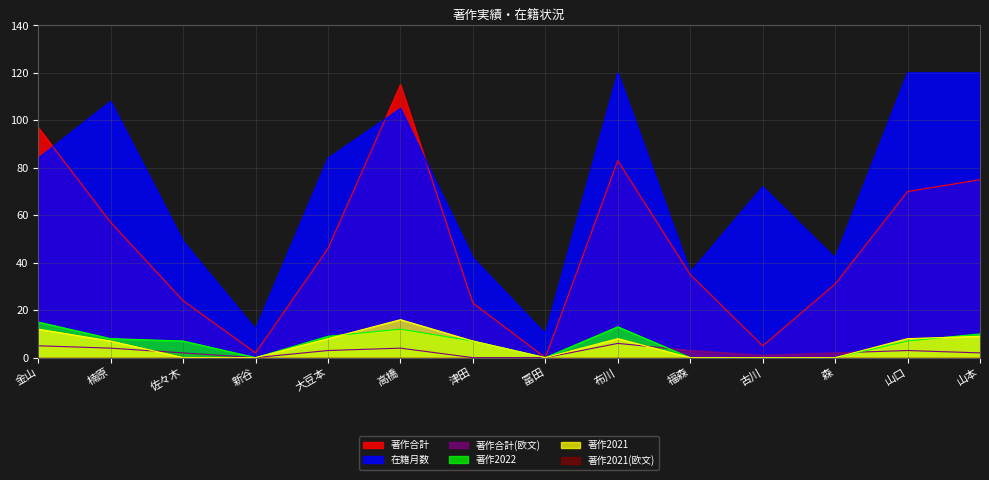

Which series has the largest total across all categories?

在籍月数